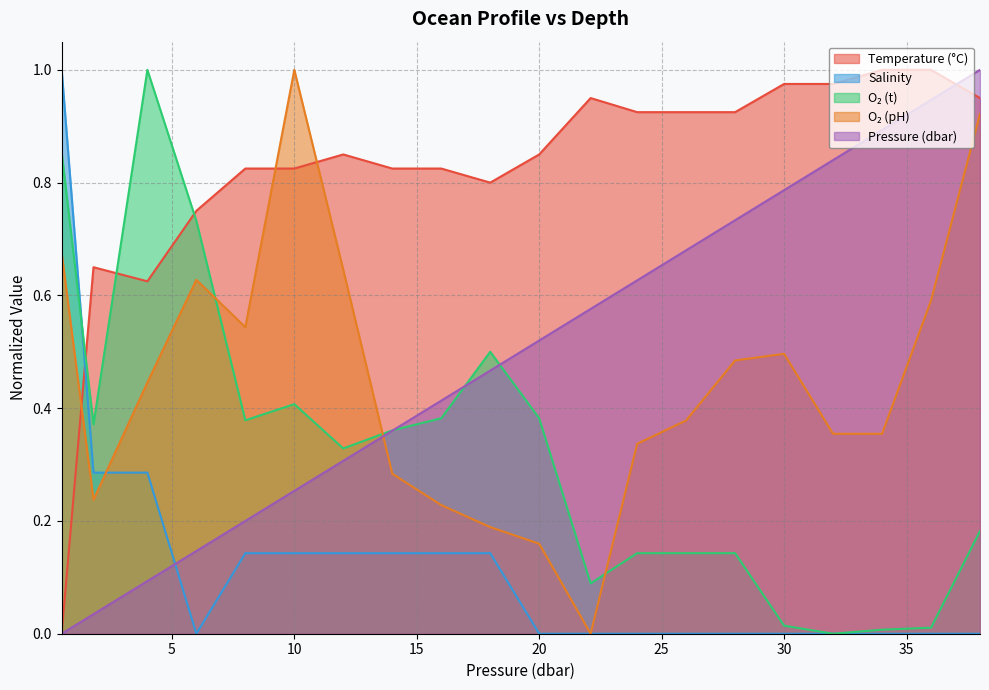

Between 0.5 and 26.0, which series saw the biggest shift?

s